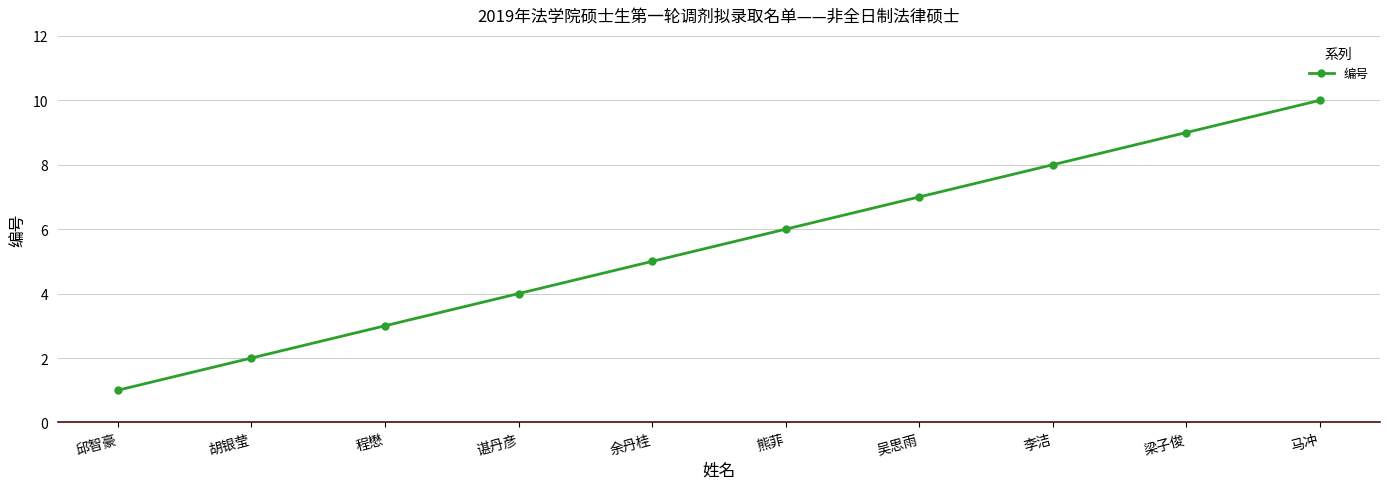

What is the change in value from 程懋 to 马冲?

+7